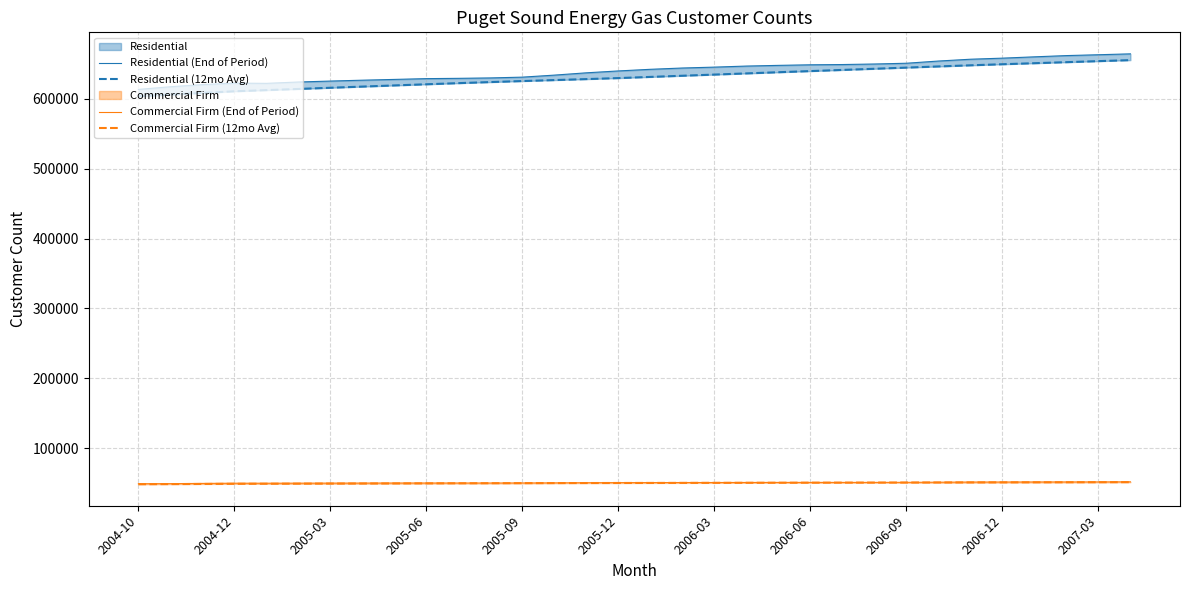

What is the approximate value of Commercial Firm (End of Period) at 2005-03, to the nearest 100?

50100